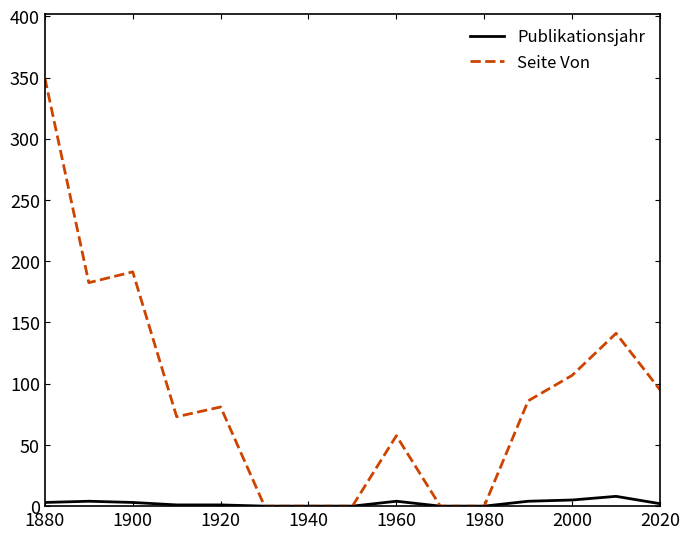

Which series has the widest spread of values?

Seite Von